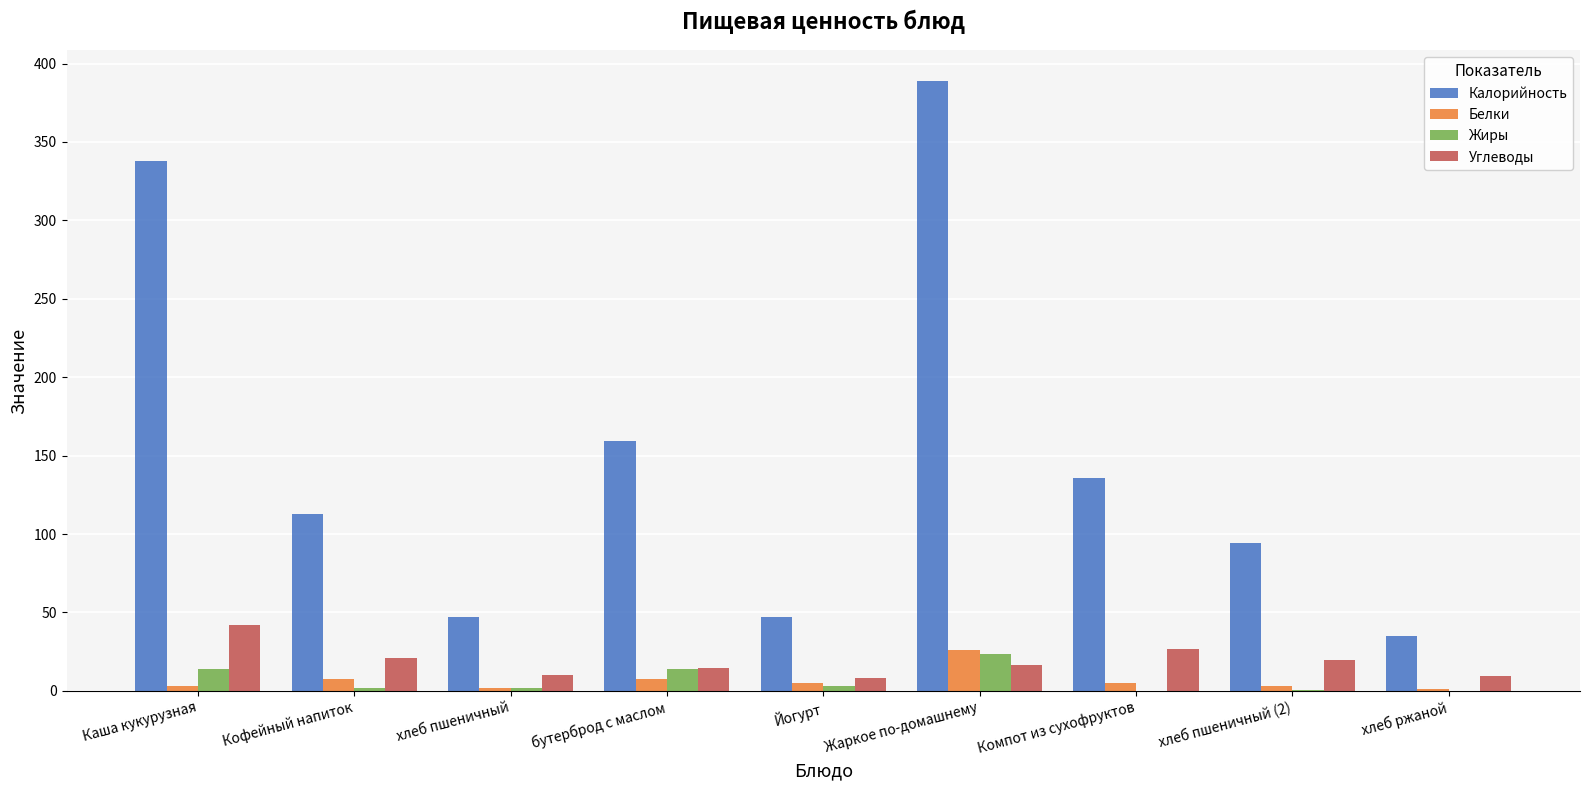

At which label is Калорийность closest to 211?

бутерброд с маслом